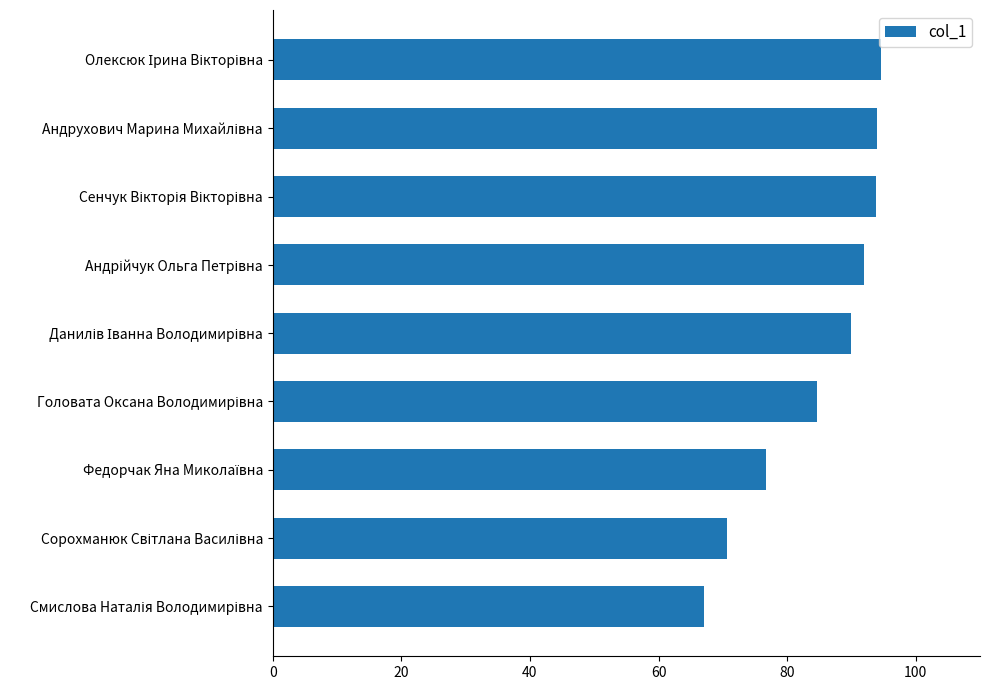

What is the average value?

84.8